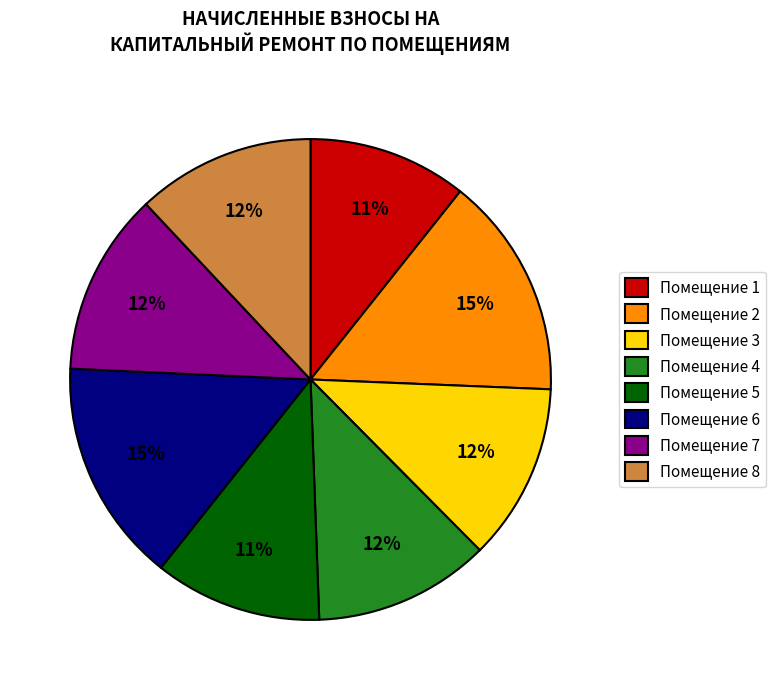

Is the sum of Помещение 5 and Помещение 2 greater than half?

No